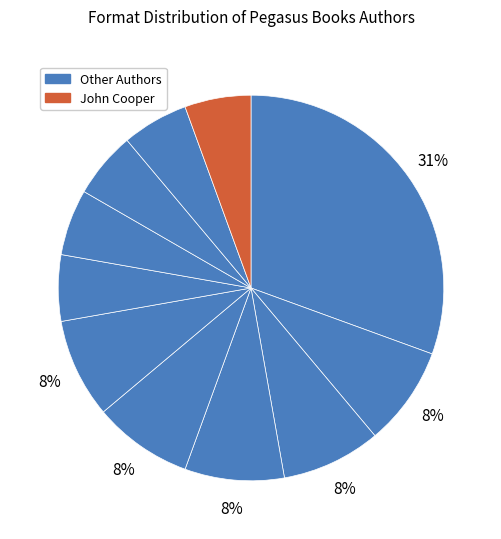

Count the number of slices in the pie.

11